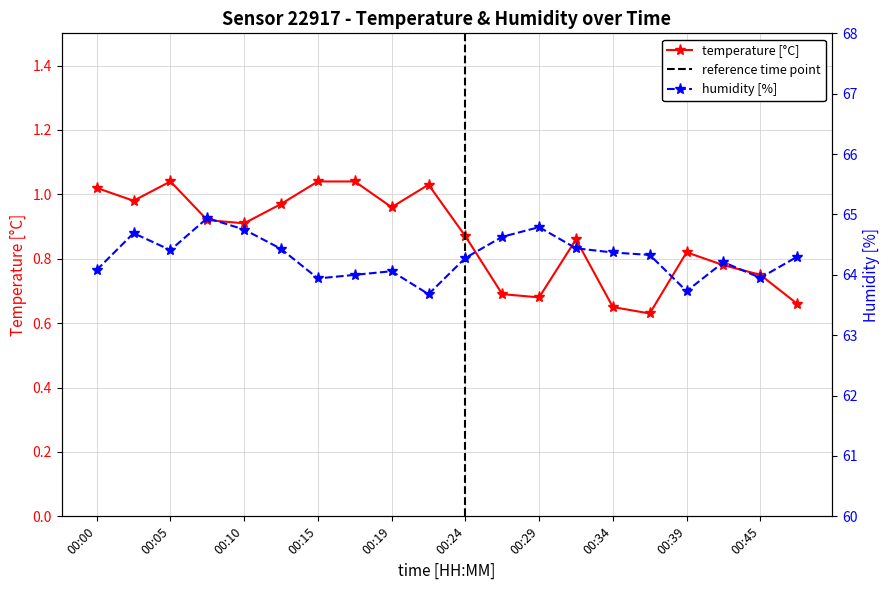

Where does the humidity series first go above 64?

00:00